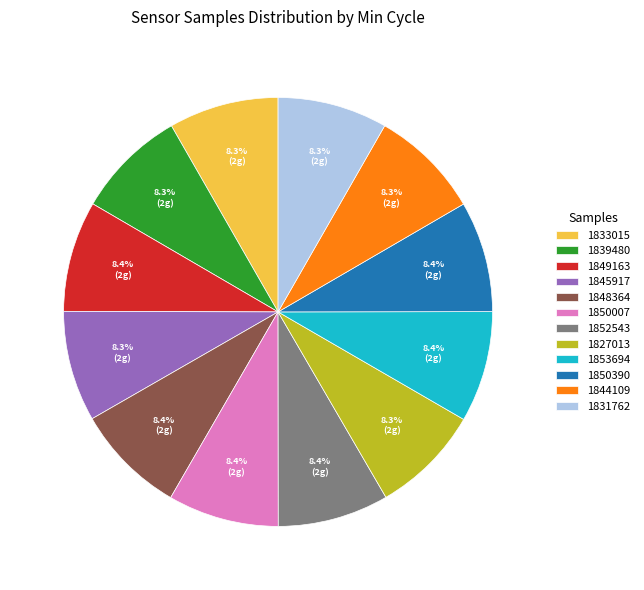

Count the number of slices in the pie.

12